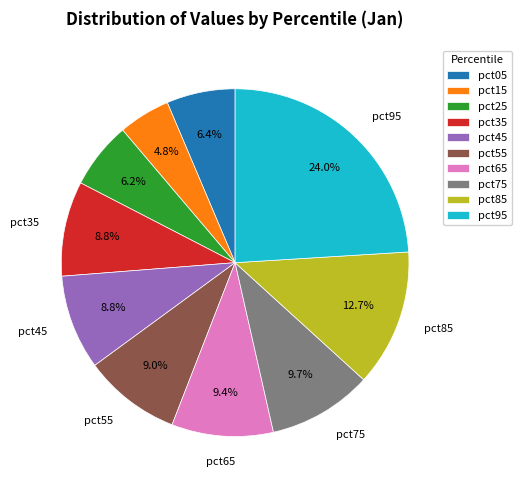

True or false: pct65 accounts for 9% of the total.

True